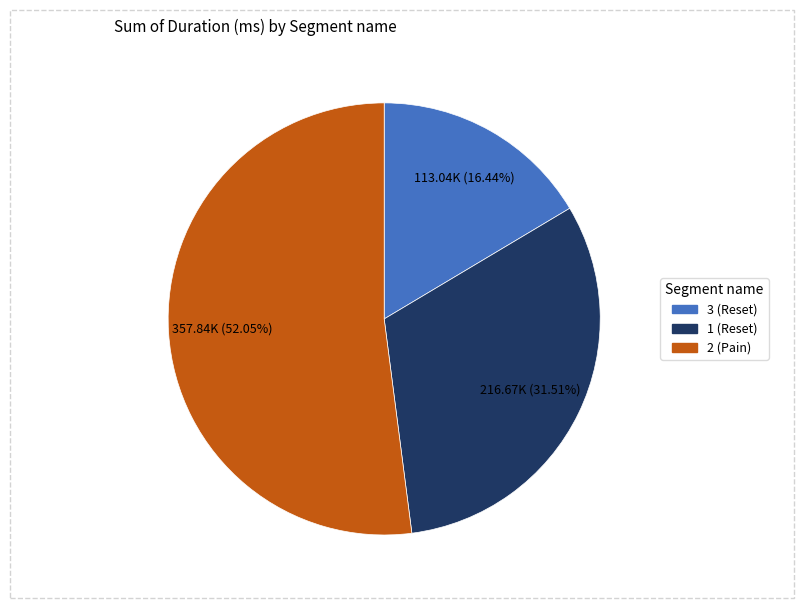

To the nearest percent, what portion does 1 (Reset) represent?

32%